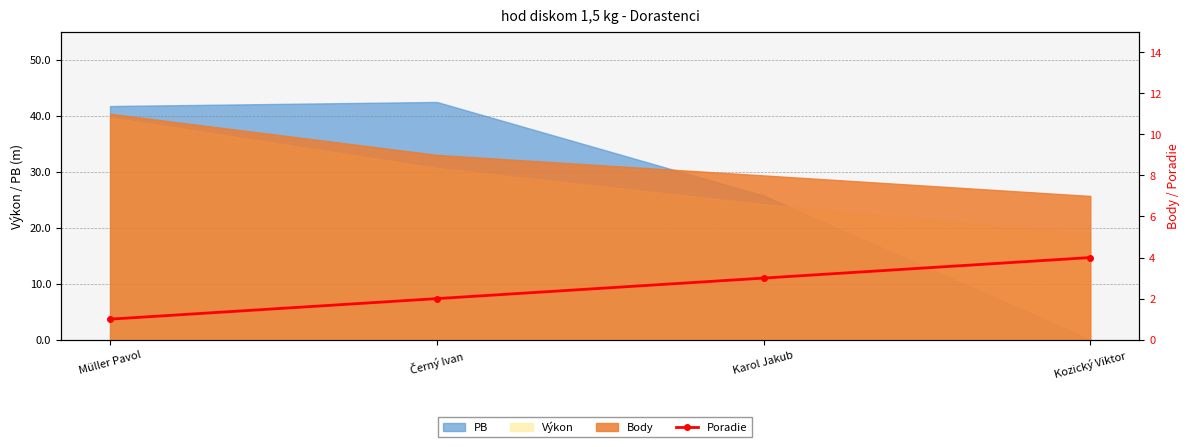

The chart shows a value of 6 at Kozický Viktor. True or false?

False